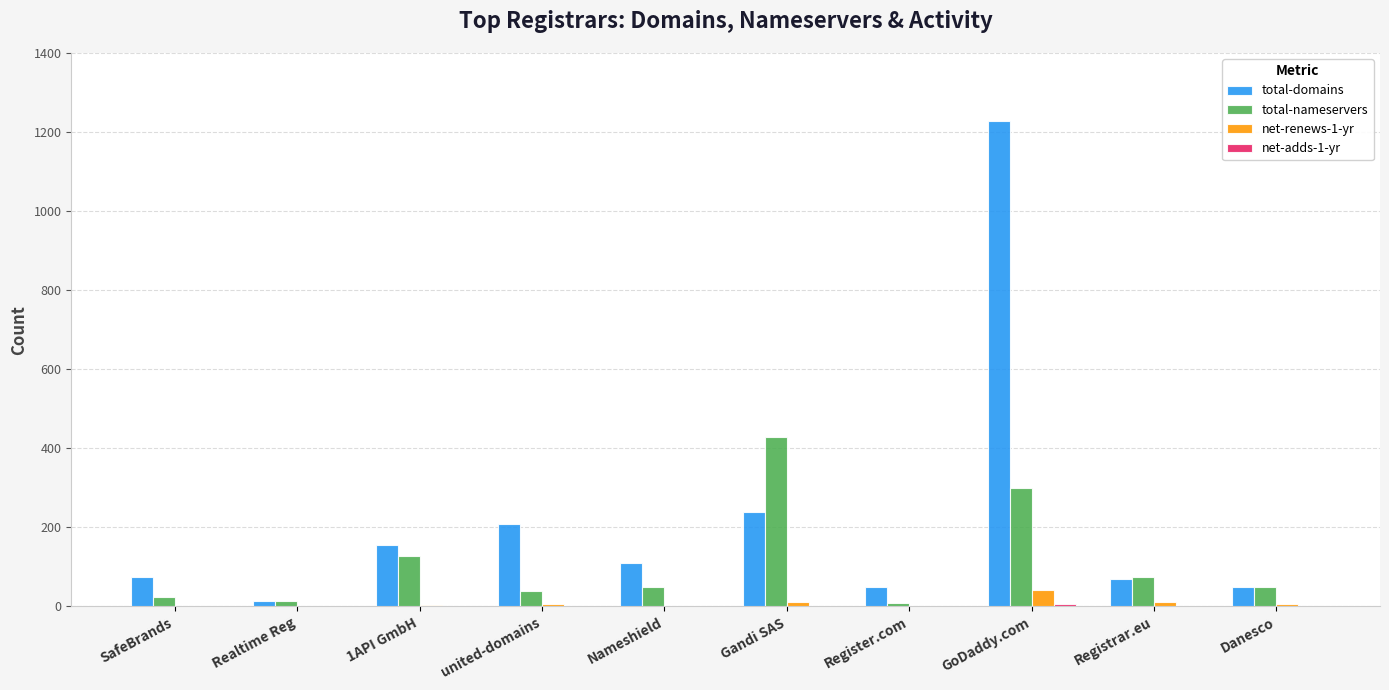

At which category is the sum across all series the highest?

GoDaddy.com